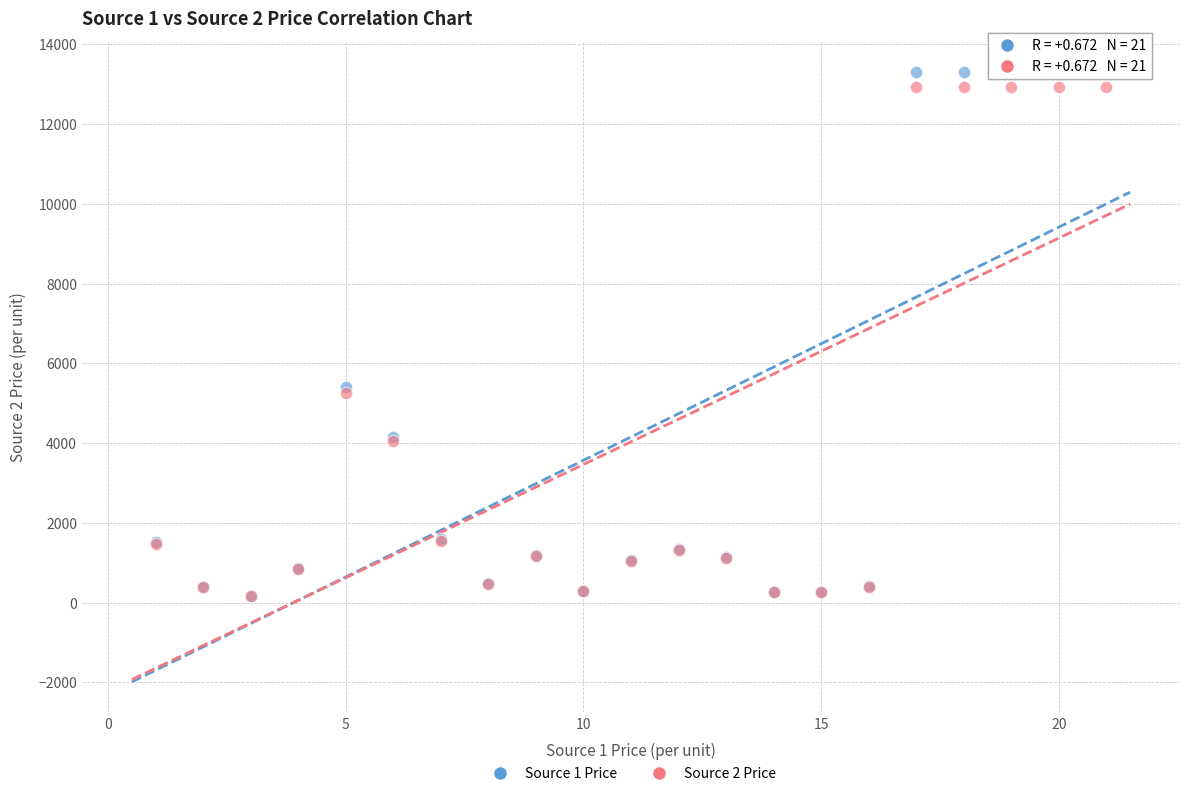

Which series has the widest spread of Y values?

Source 1 Price